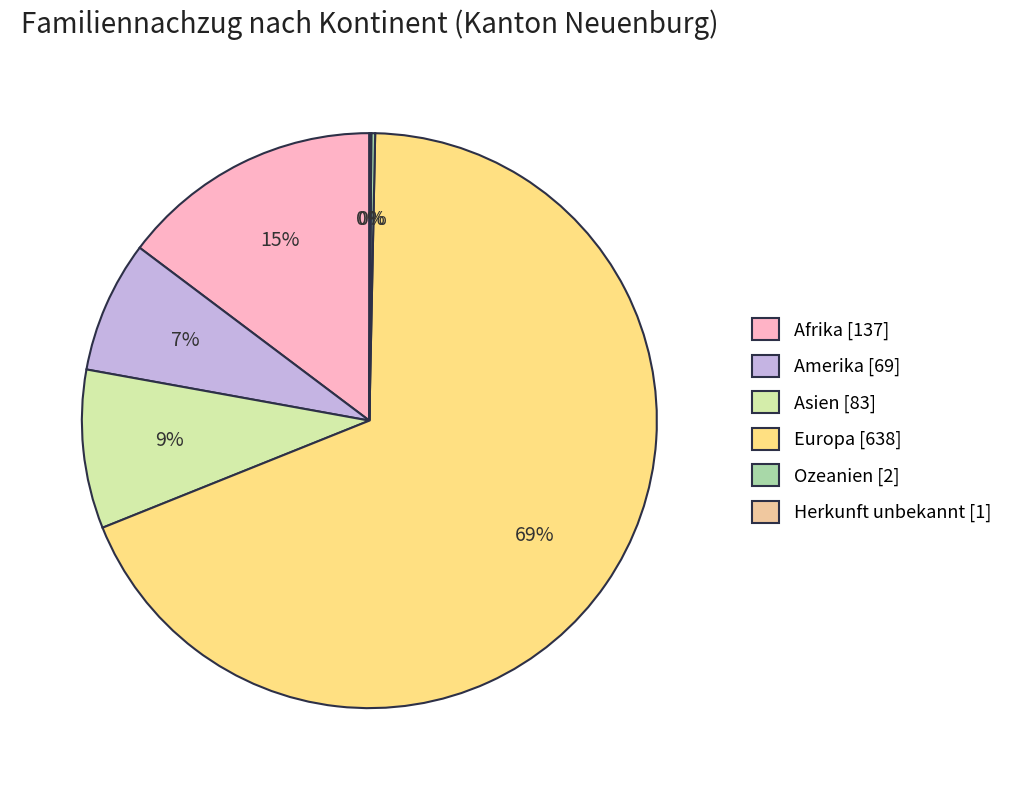

Does Amerika represent more than half of the total?

No